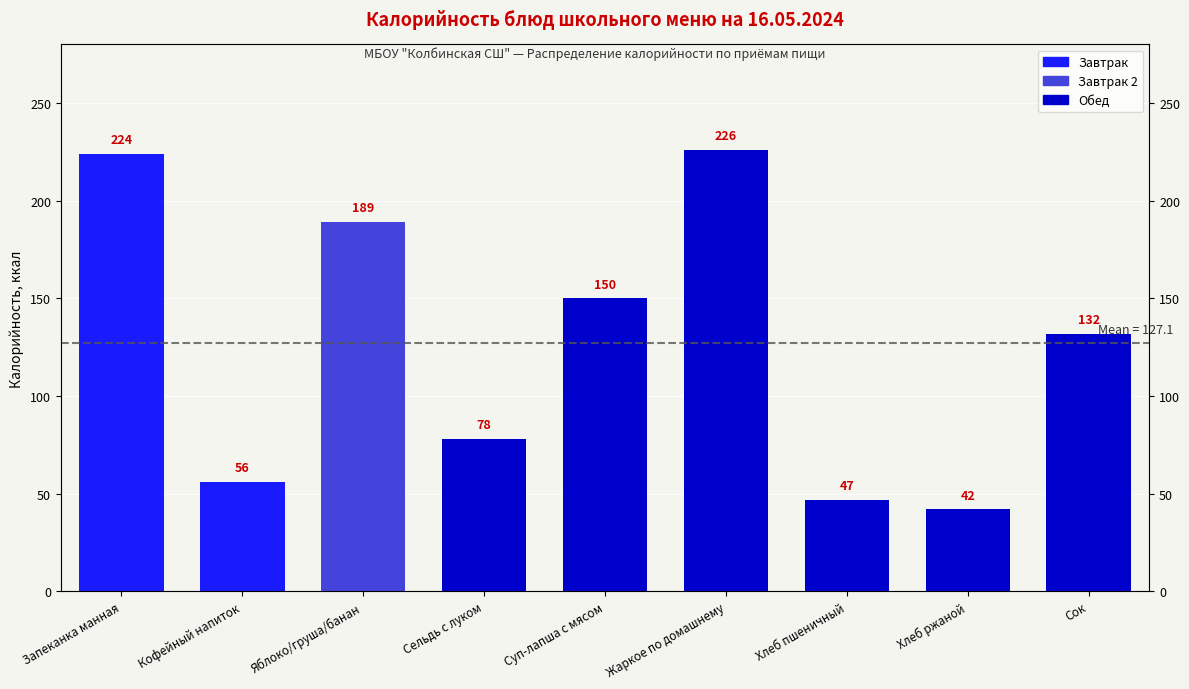

Between Яблоко/груша/банан and Хлеб ржаной, which is larger?

Яблоко/груша/банан